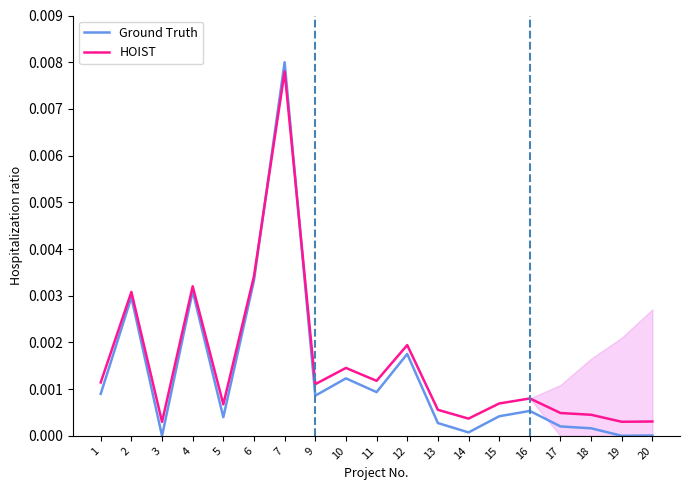

How many lines are shown in the chart?

2